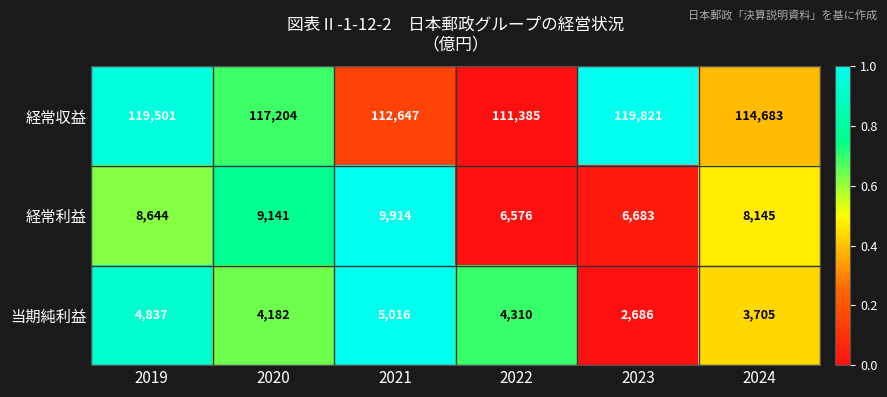

What value does the 経常利益 series have at 2022?

6576